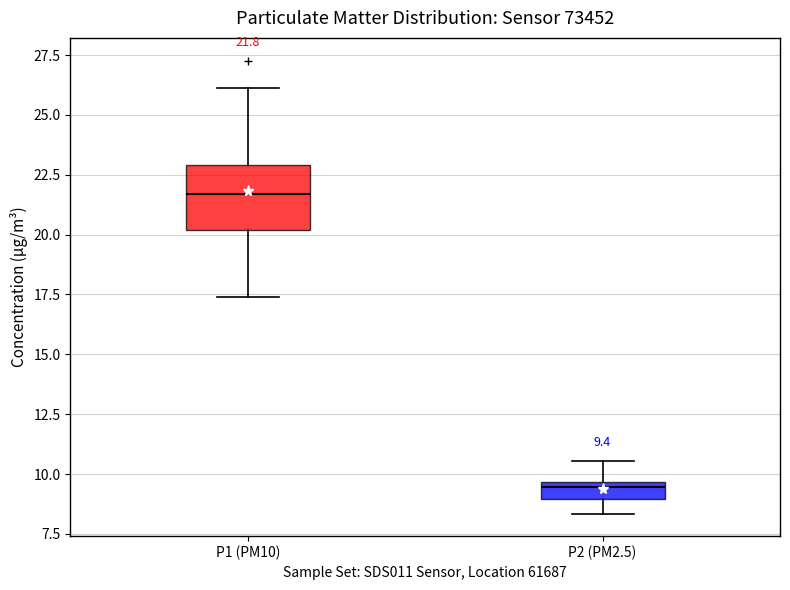

Comparing the boxes themselves (not the whiskers), which one is the tallest?

P1 (PM10)